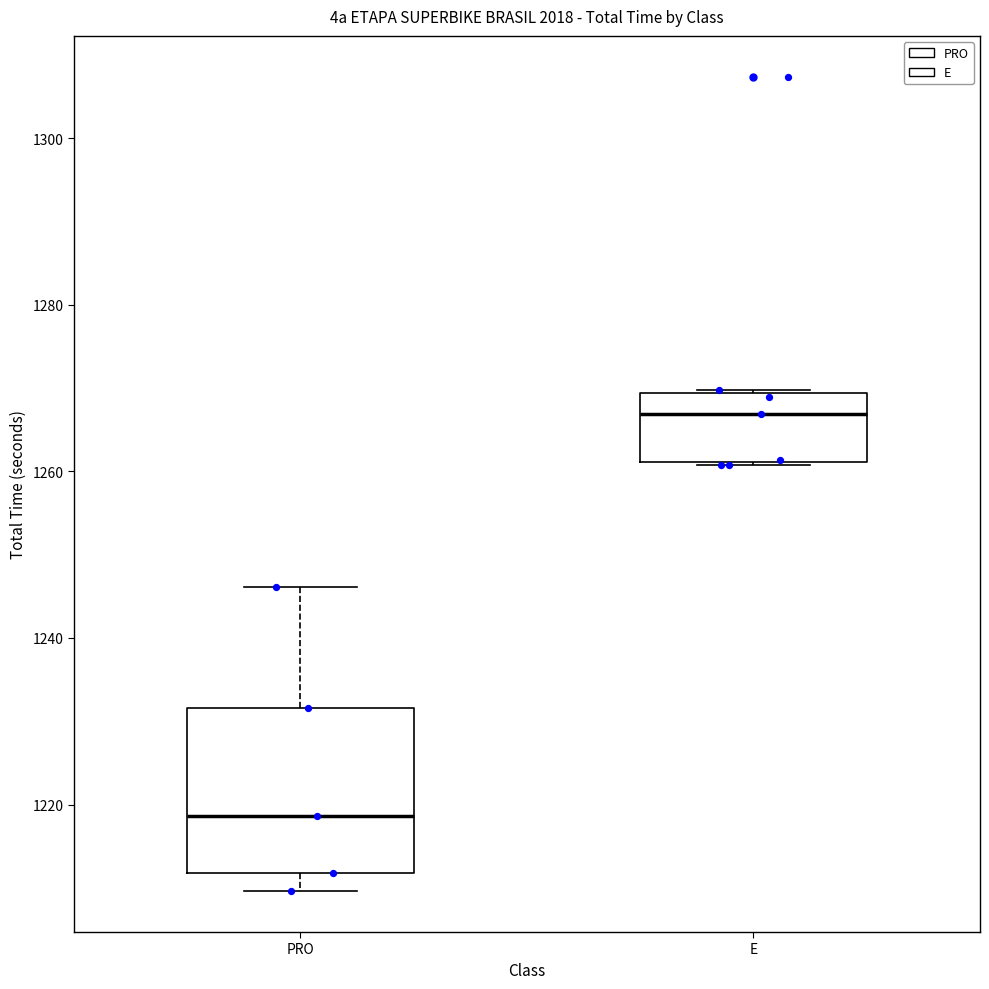

Which box is the tallest, from its lower edge to its upper edge?

PRO